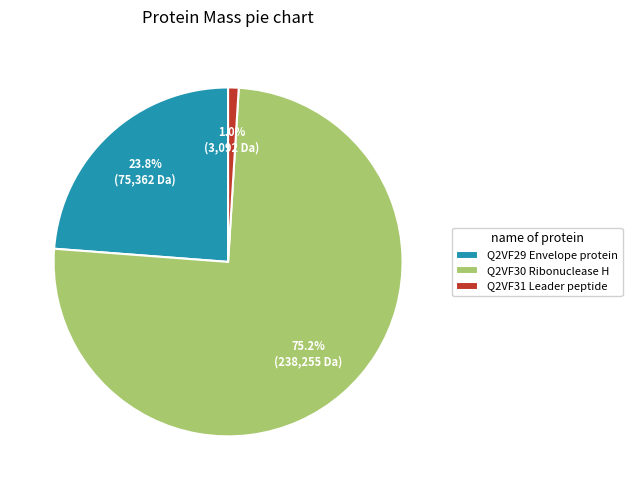

What is the smallest slice in the pie chart?

Q2VF31 Leader peptide